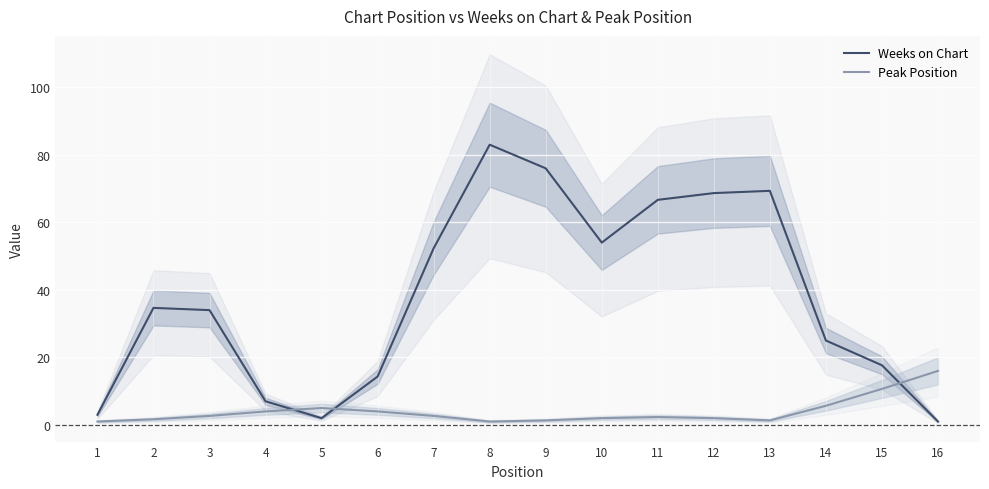

What is the lowest value of the Weeks on Chart series?

1.0